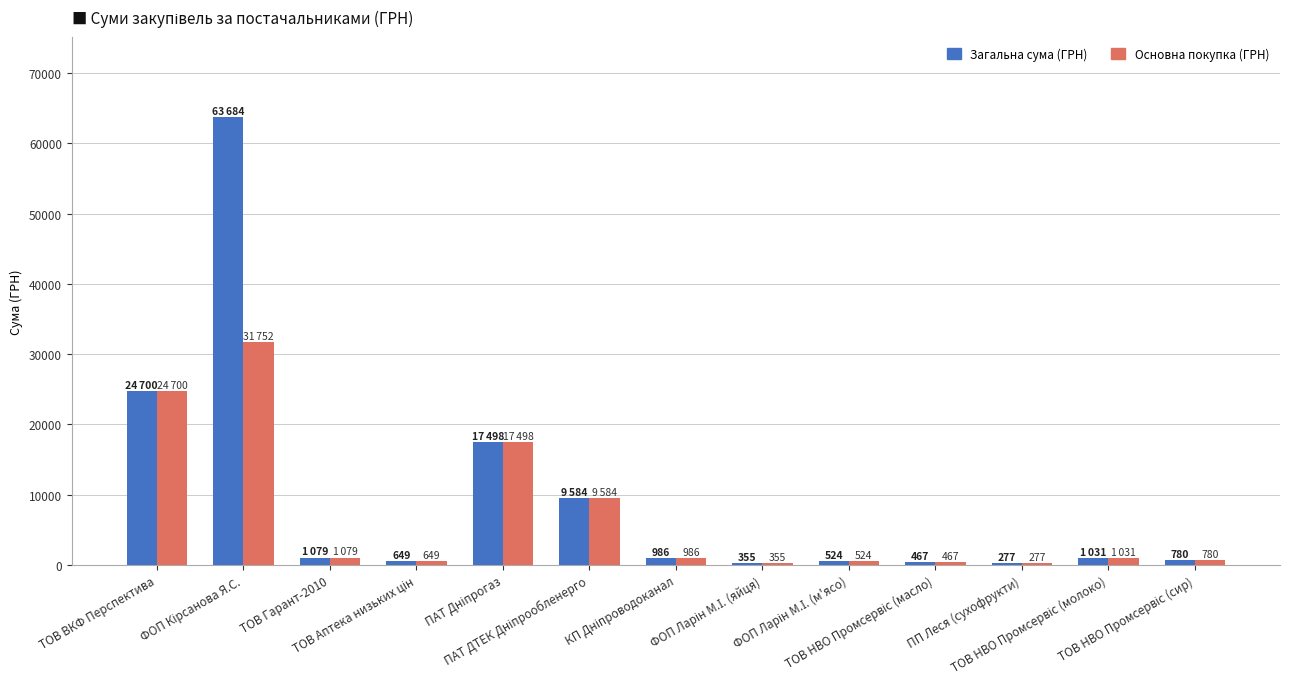

List the series in order of their peak value, lowest first.

Основна покупка (ГРН), Загальна сума (ГРН)